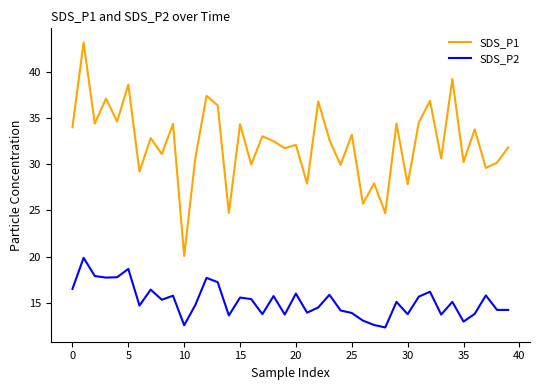

List the series in order of their peak value, lowest first.

SDS_P2, SDS_P1